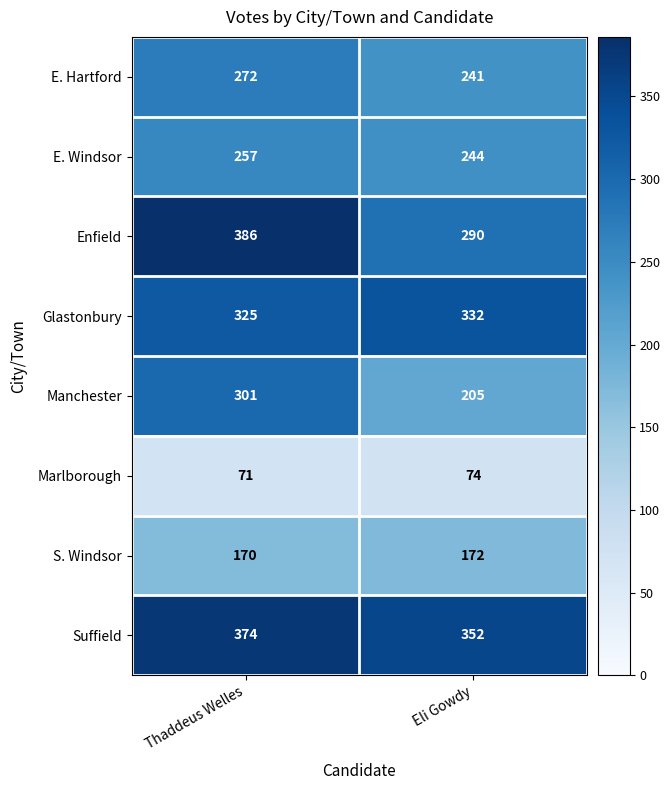

Count the number of data series in this chart.

8